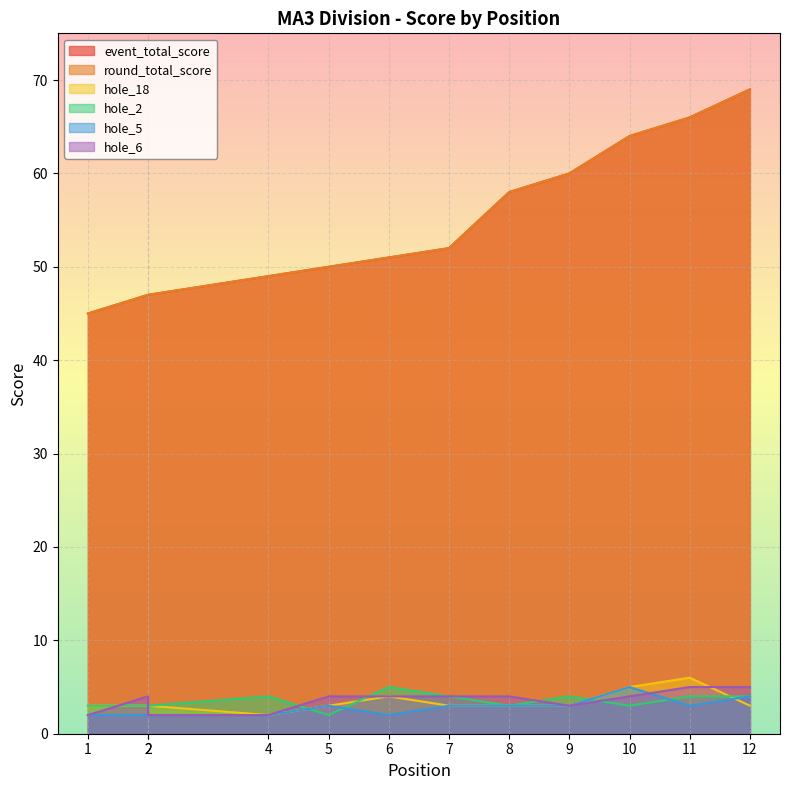

What is the sum of the event_total_score values at 12 and 5?

119